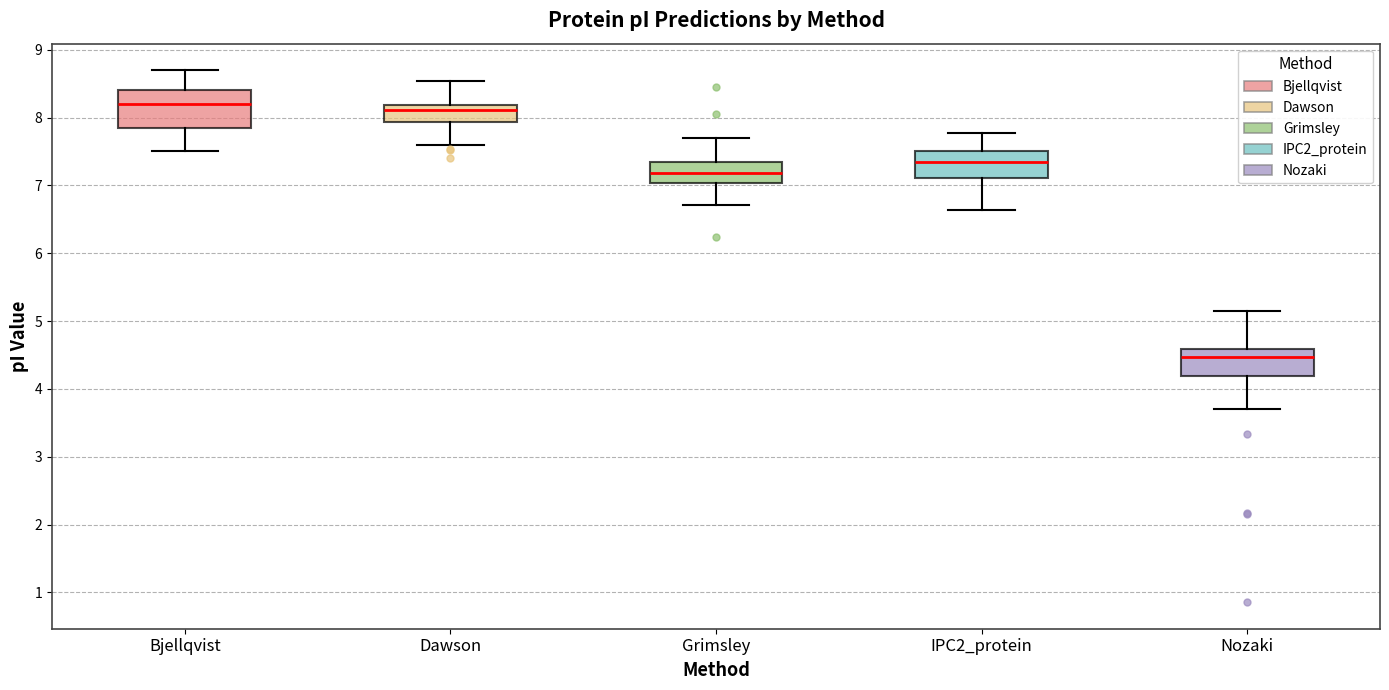

Which box's median line is the lowest?

Nozaki